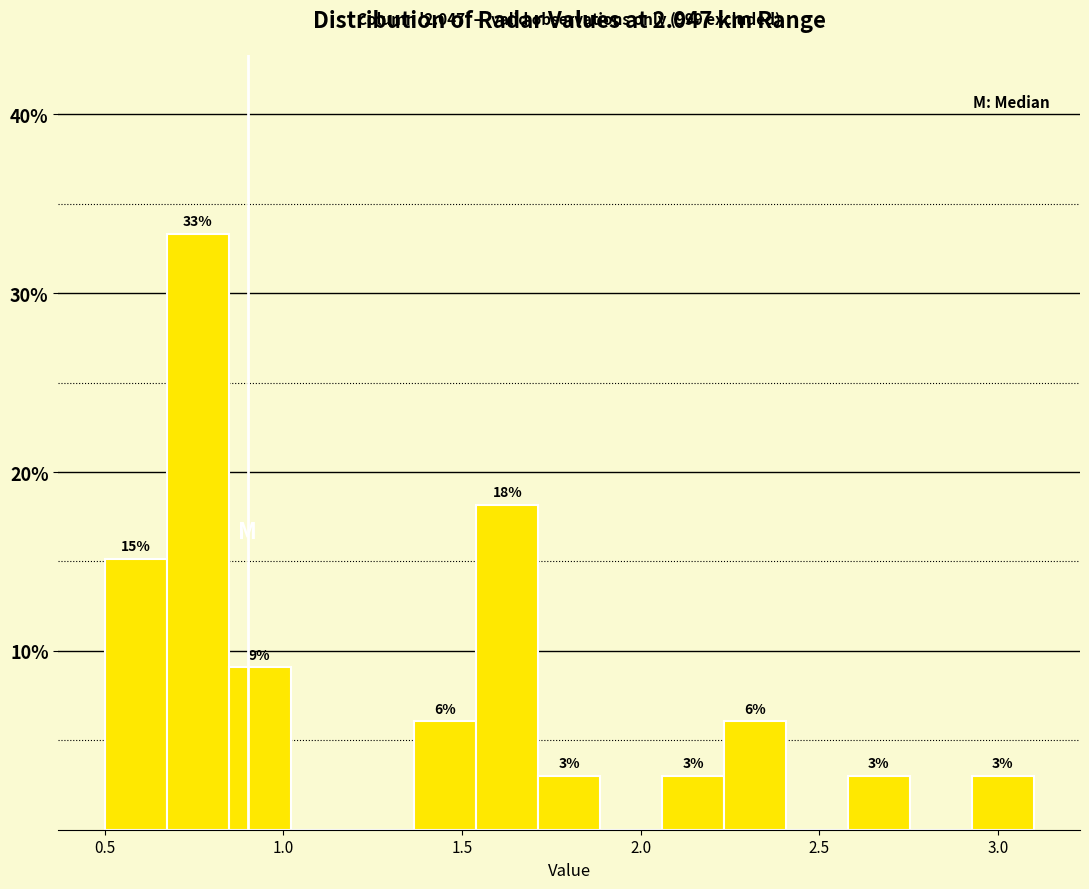

Read against the x-axis, roughly where is the centre of the tallest bar?

0.75